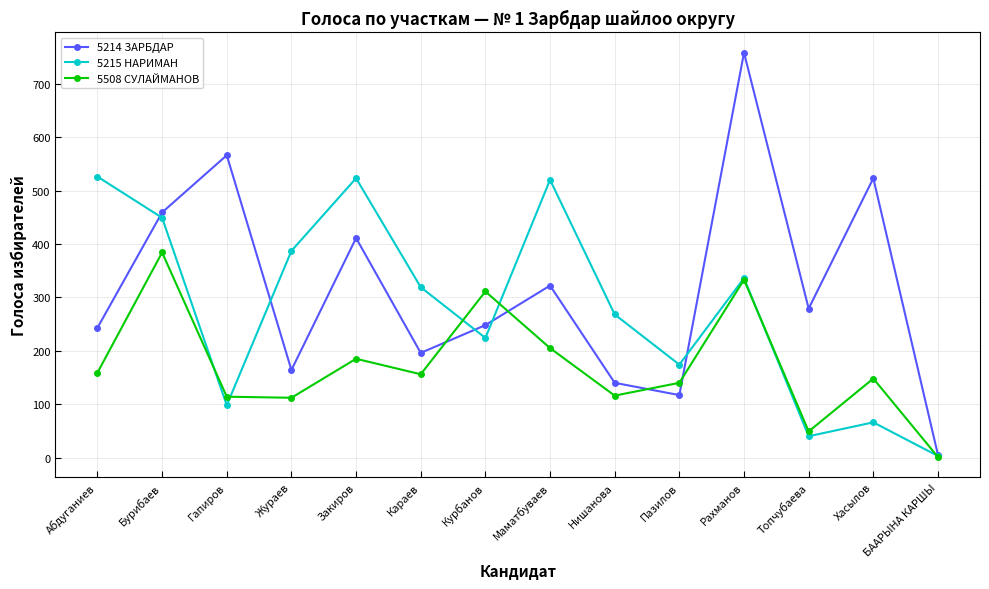

Rank the series by their maximum value, from lowest to highest.

5508 СУЛАЙМАНОВ, 5215 НАРИМАН, 5214 ЗАРБДАР